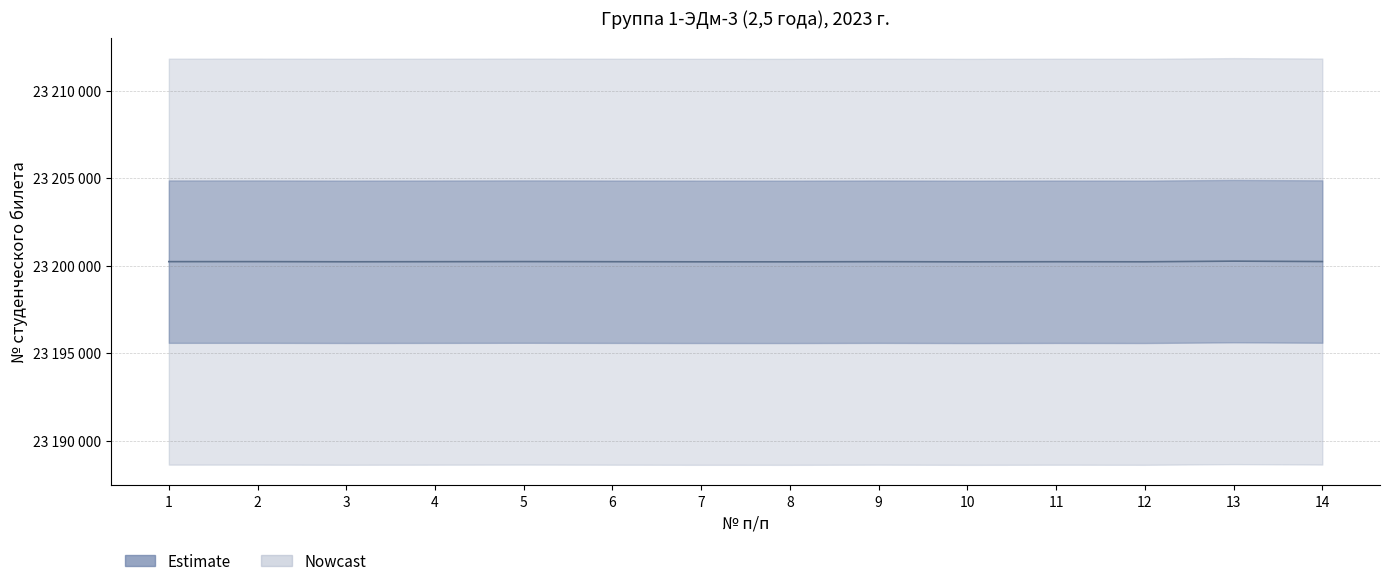

What is the greatest value displayed?

23200256